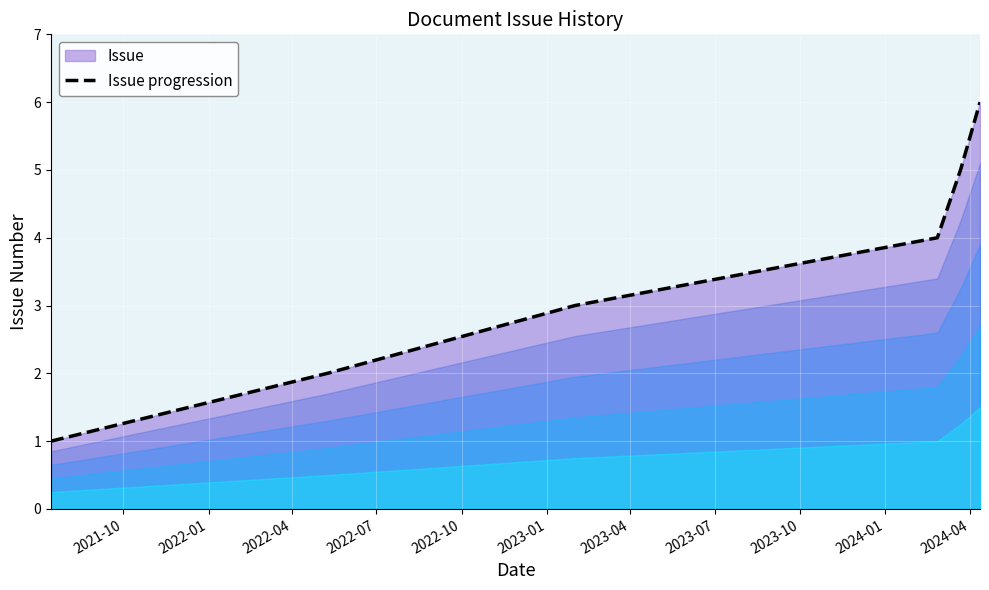

Does the chart display data point markers on the line(s)?

No